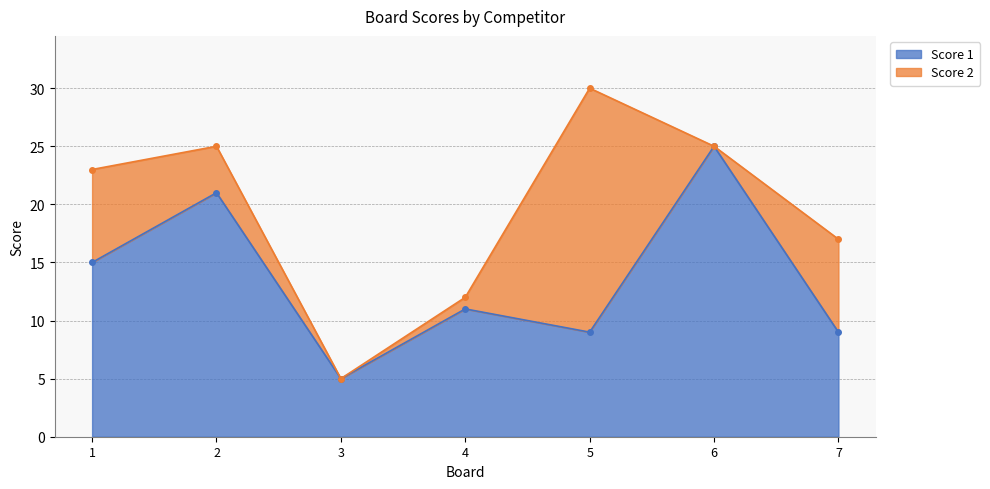

What is the average value?

14